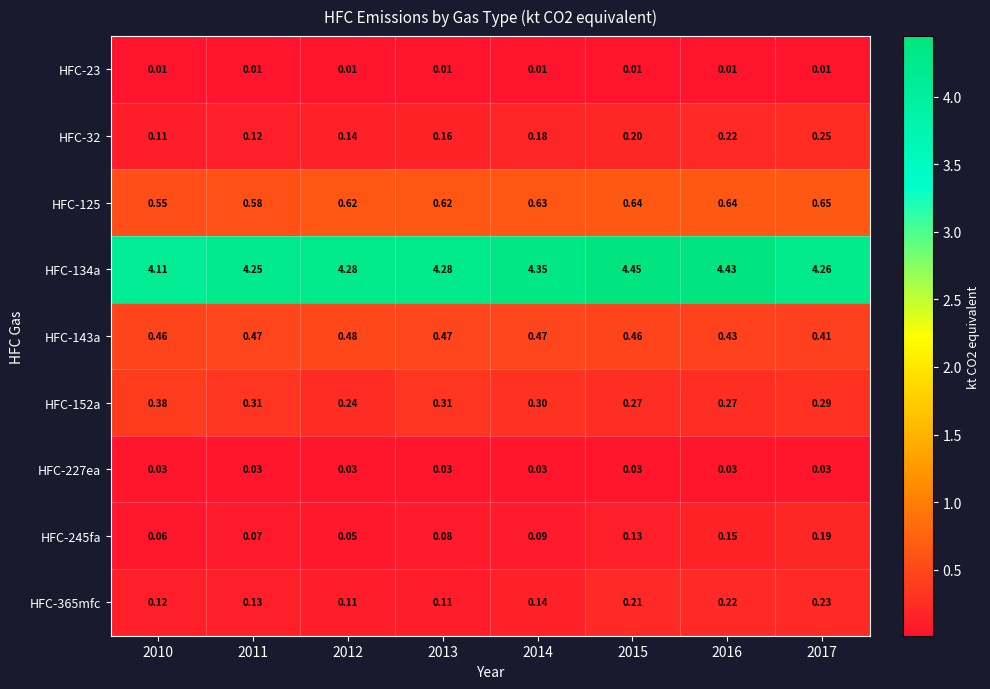

Is the value of HFC-32 at 2011 greater than the value of HFC-227ea at 2010?

Yes